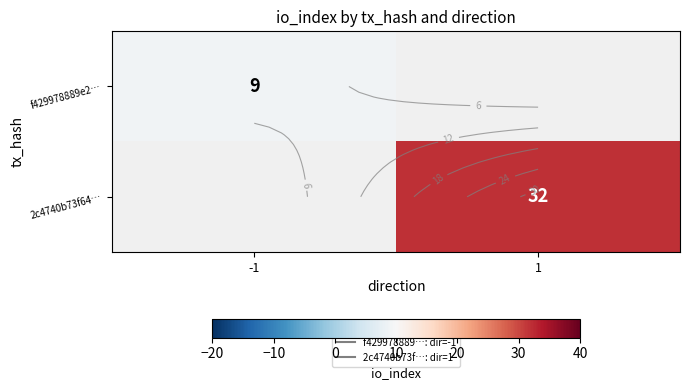

What value does the f429978889e2… series have at -1?

9.0